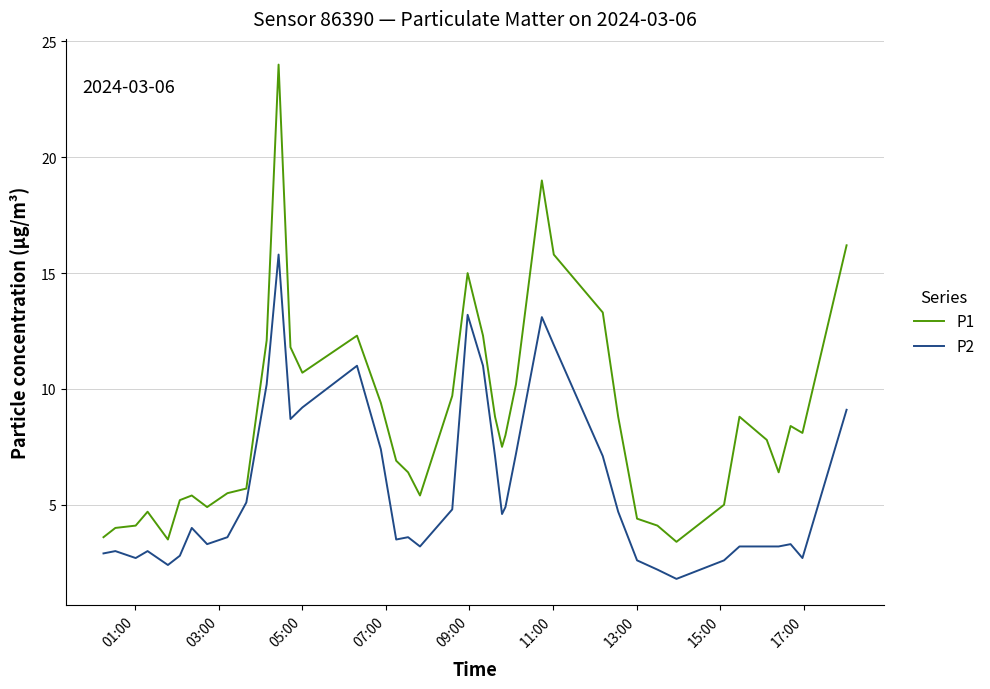

What is the lowest value of the P2 series?

1.8